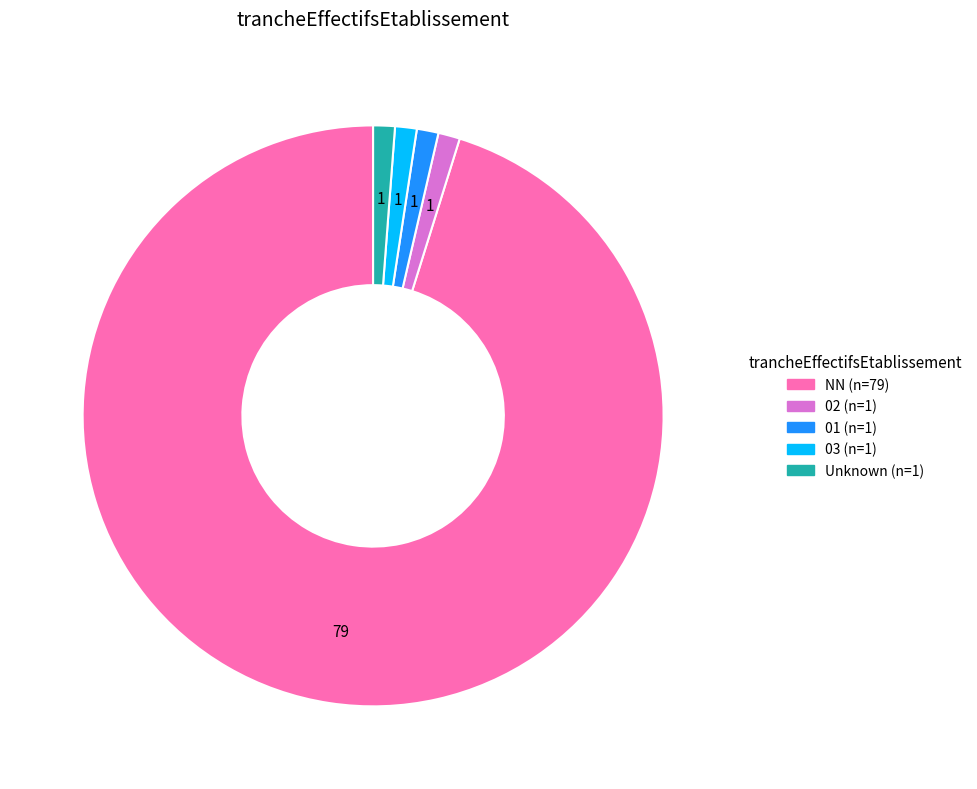

Does any single category account for the majority?

Yes